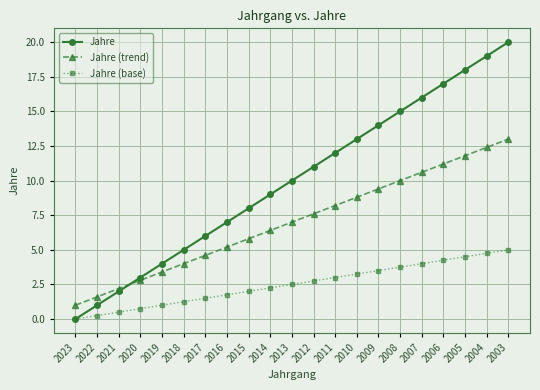

The value of Jahre (base) at 2023 is 0.0. True or false?

True